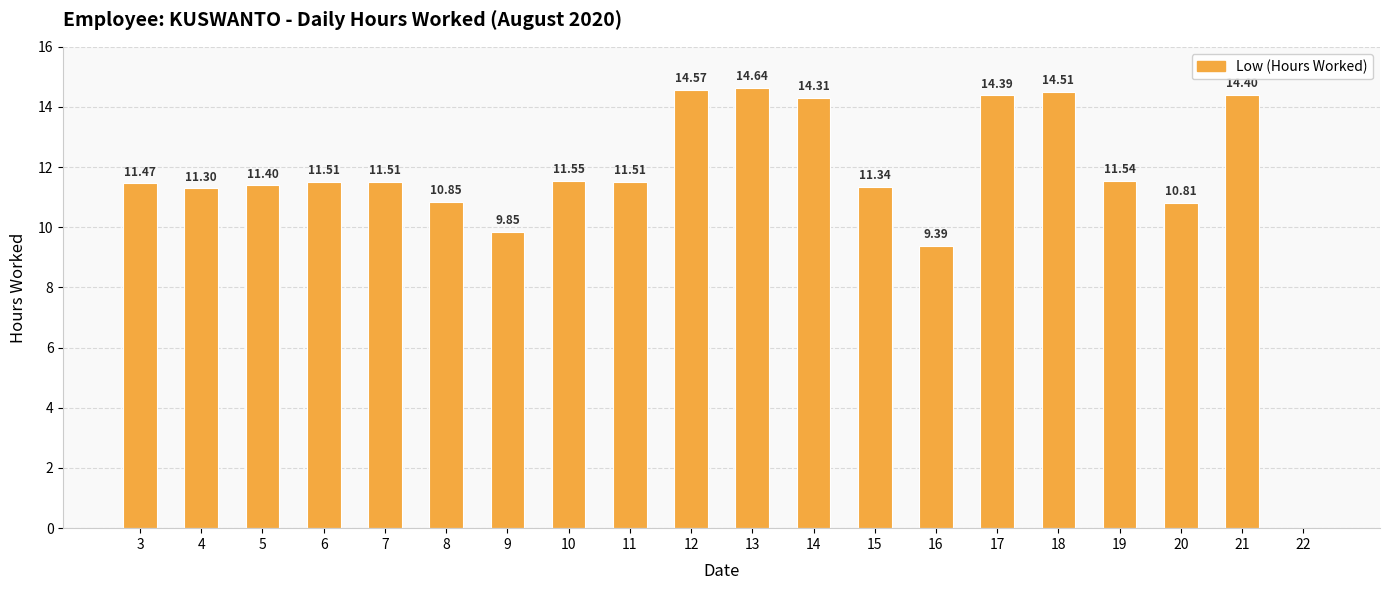

Approximately how many times larger is the value at 13 compared to 10?

1.3